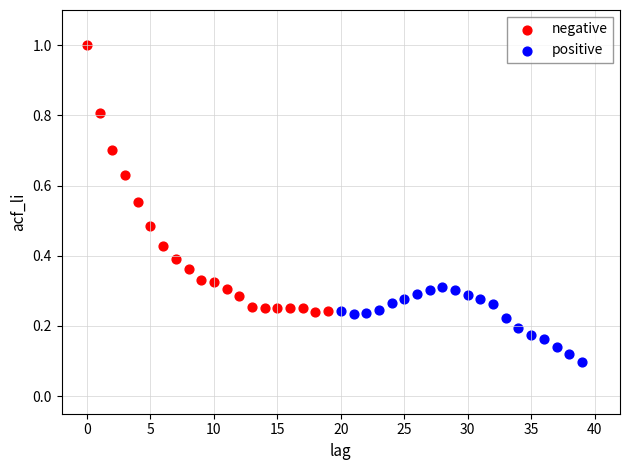

Which series contains the lowest Y value?

positive